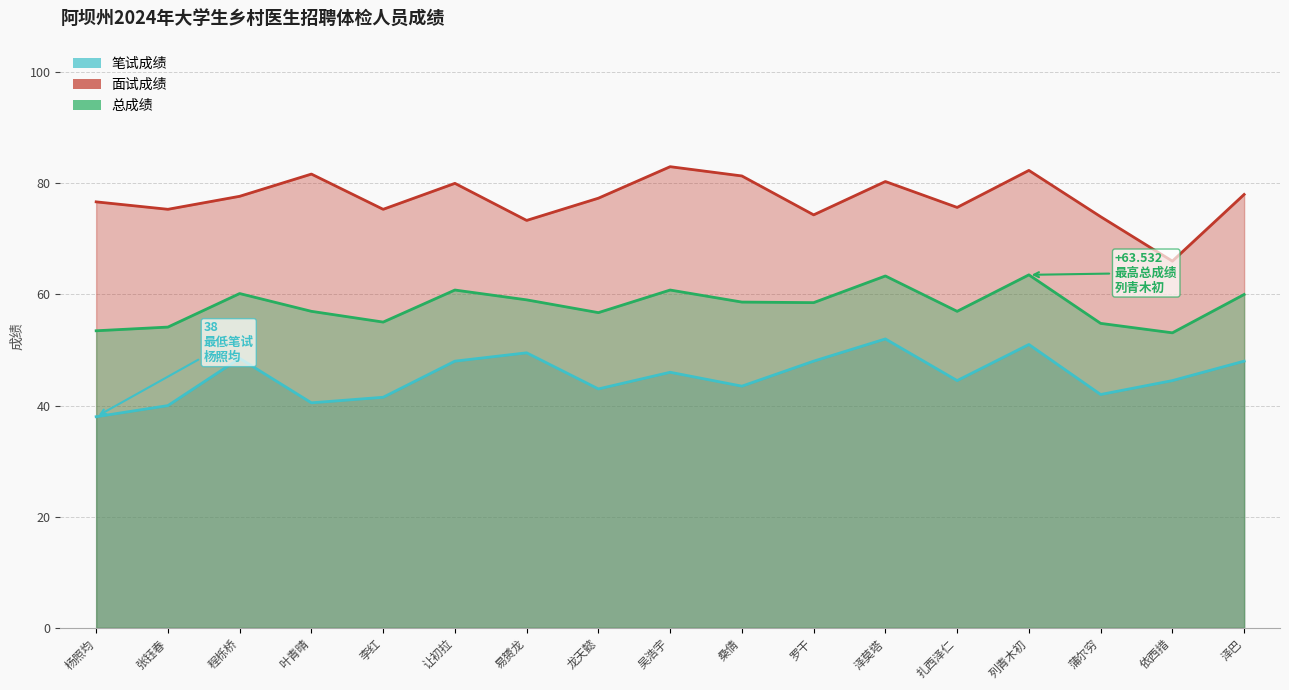

The value of 总成绩 at 吴浩宇 is 60.8. True or false?

True